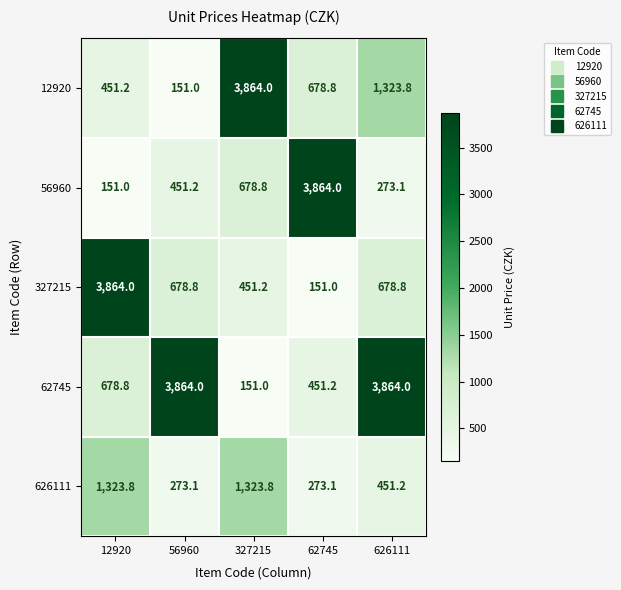

Reading left to right, list all the values displayed in this chart.

12920: 12920=451.2	56960=151.0	327215=3864.0	62745=678.8	626111=1323.8
56960: 12920=151.0	56960=451.2	327215=678.8	62745=3864.0	626111=273.1
327215: 12920=3864.0	56960=678.8	327215=451.2	62745=151.0	626111=678.8
62745: 12920=678.8	56960=3864.0	327215=151.0	62745=451.2	626111=3864.0
626111: 12920=1323.8	56960=273.1	327215=1323.8	62745=273.1	626111=451.2